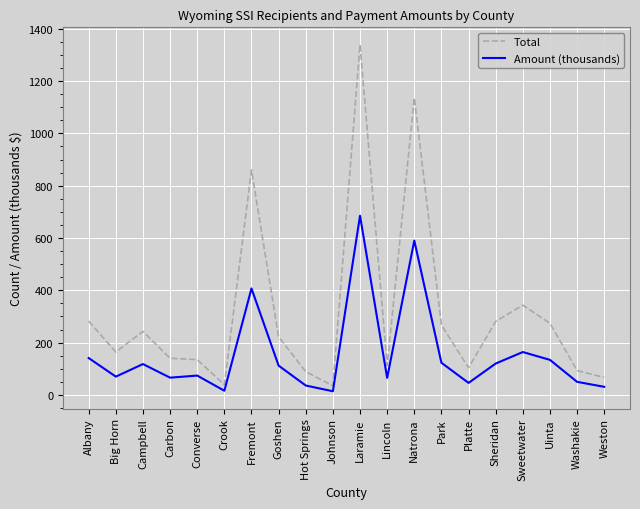

What is the maximum value for Total?

1339